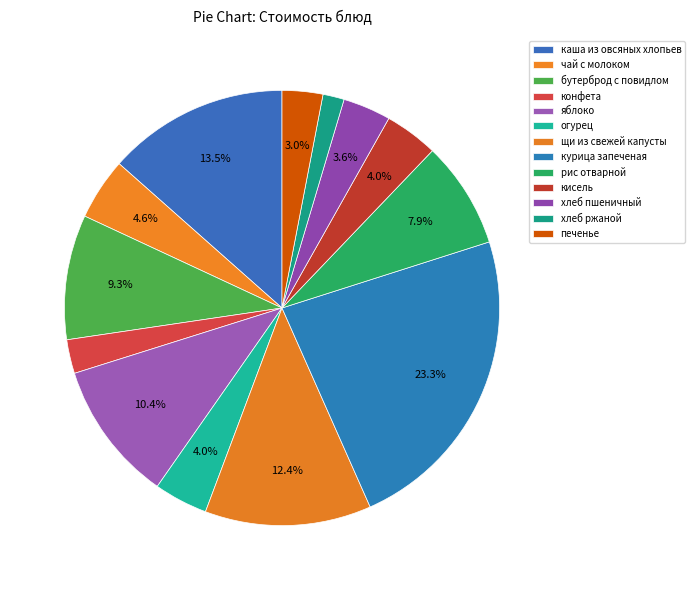

Count the number of slices in the pie.

13